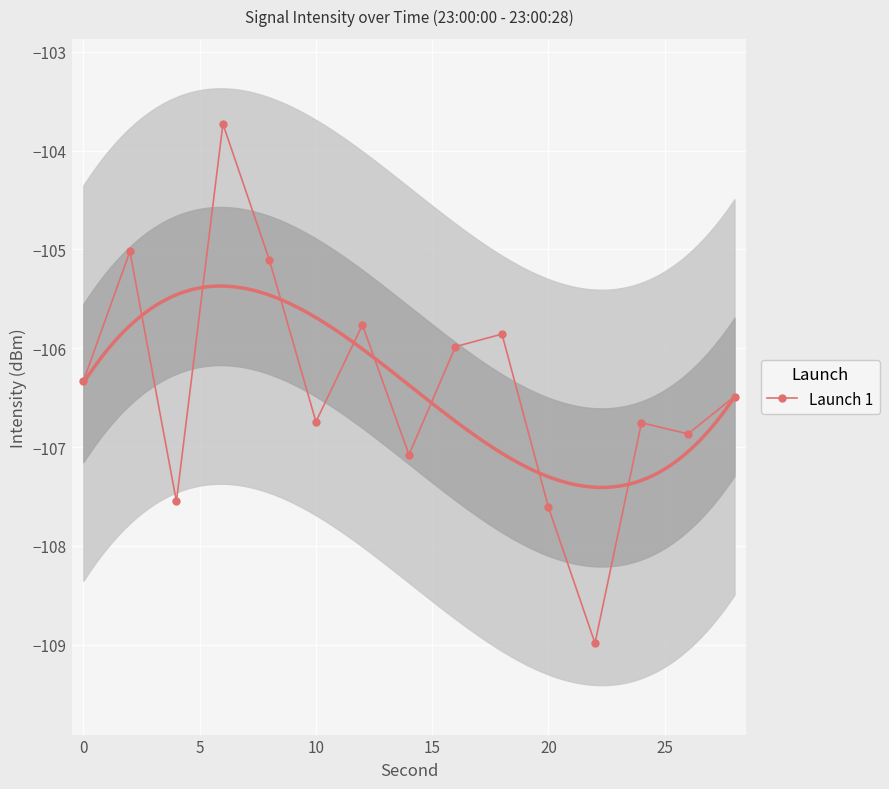

What is the maximum value for Launch 1?

-103.7